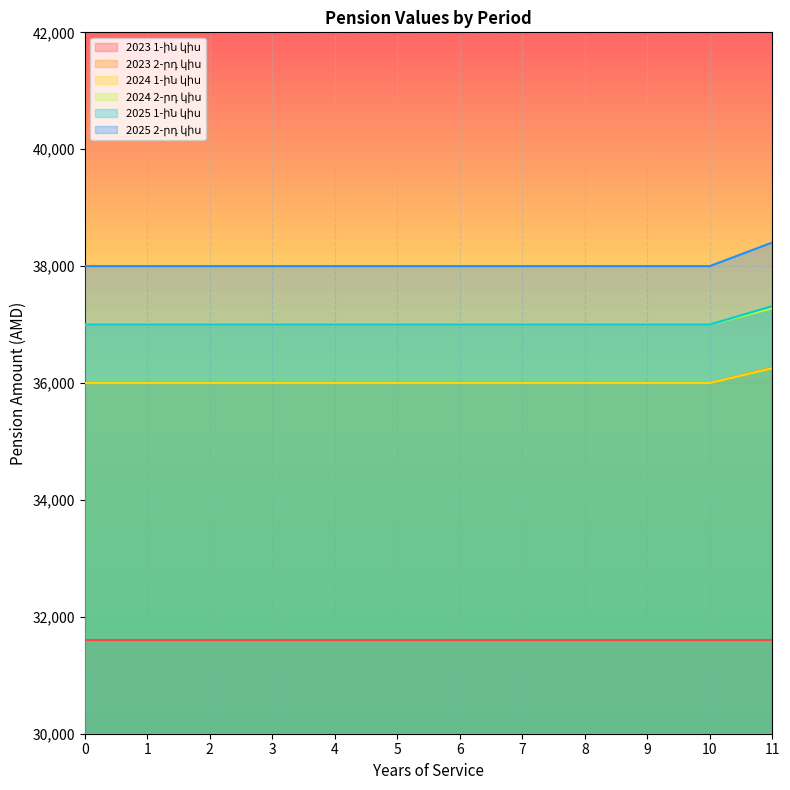

What is the spread (max minus min) of values at 9?

6400